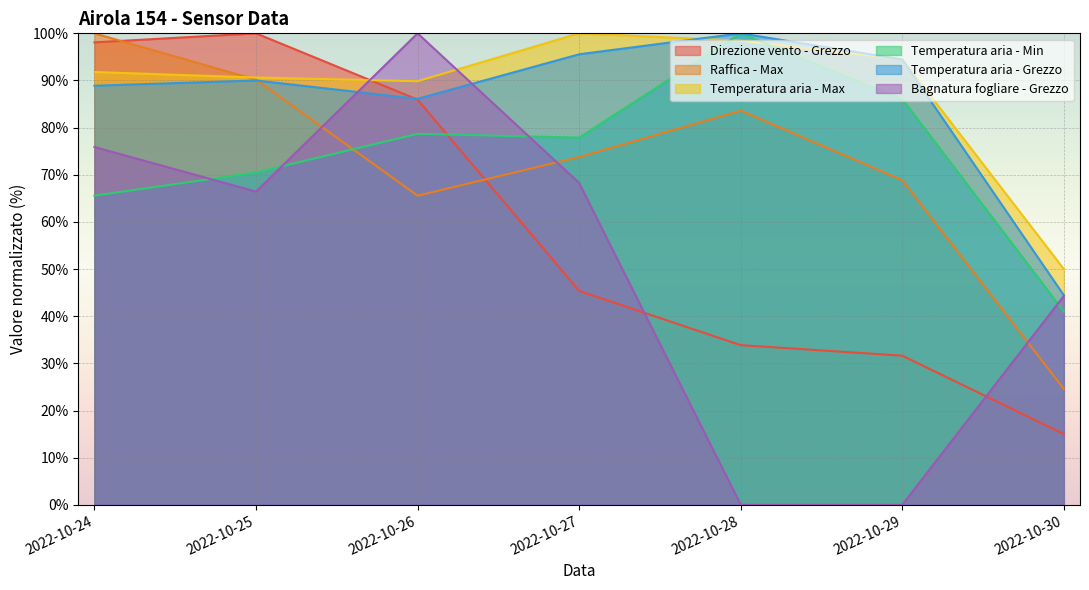

How many interior local valleys does the Temperatura aria - Grezzo series have?

1